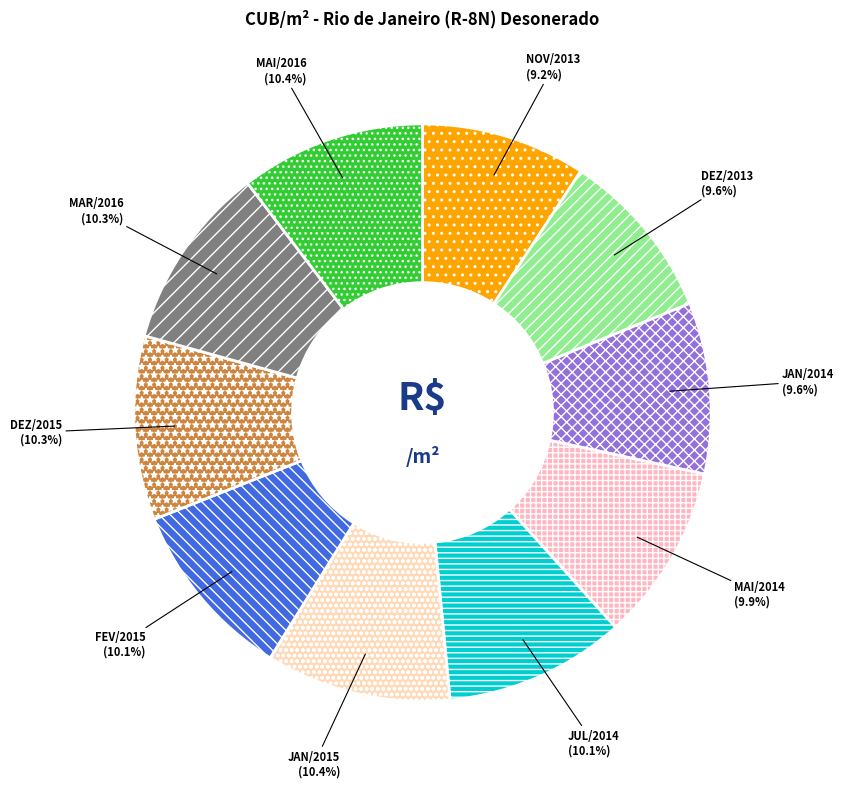

Combined, do FEV/2015 and JUL/2014 account for over 50%?

No